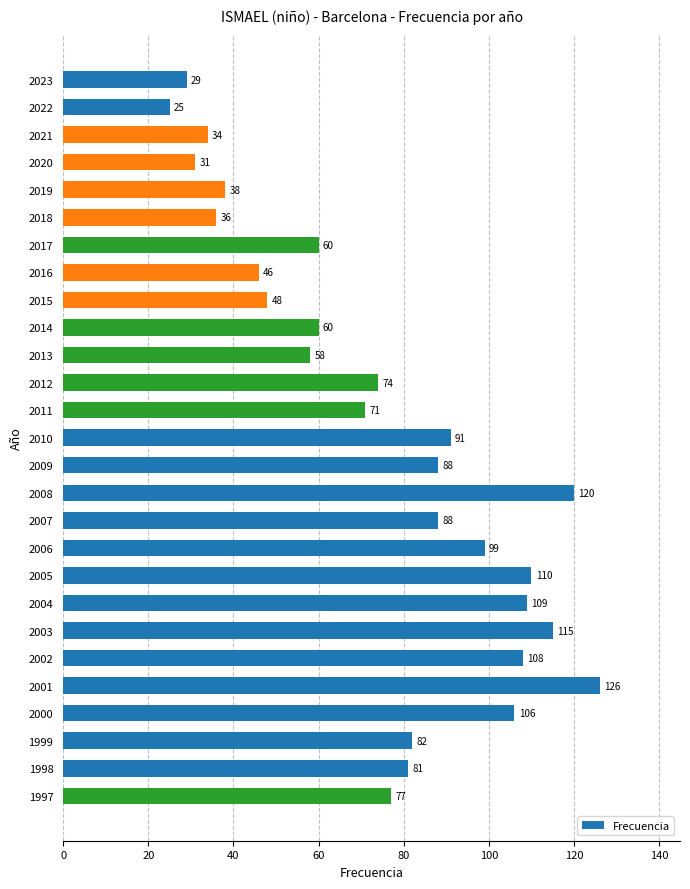

What is the ratio of the value at 2019 to the value at 2020?

1.2